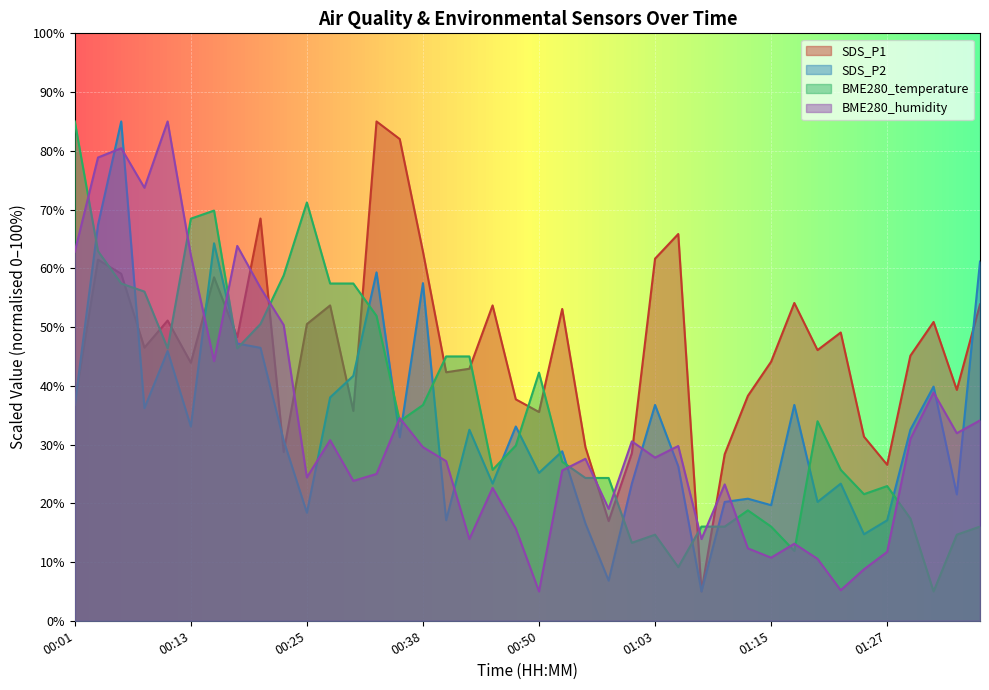

Where does the SDS_P1 series first go above 46?

00:03